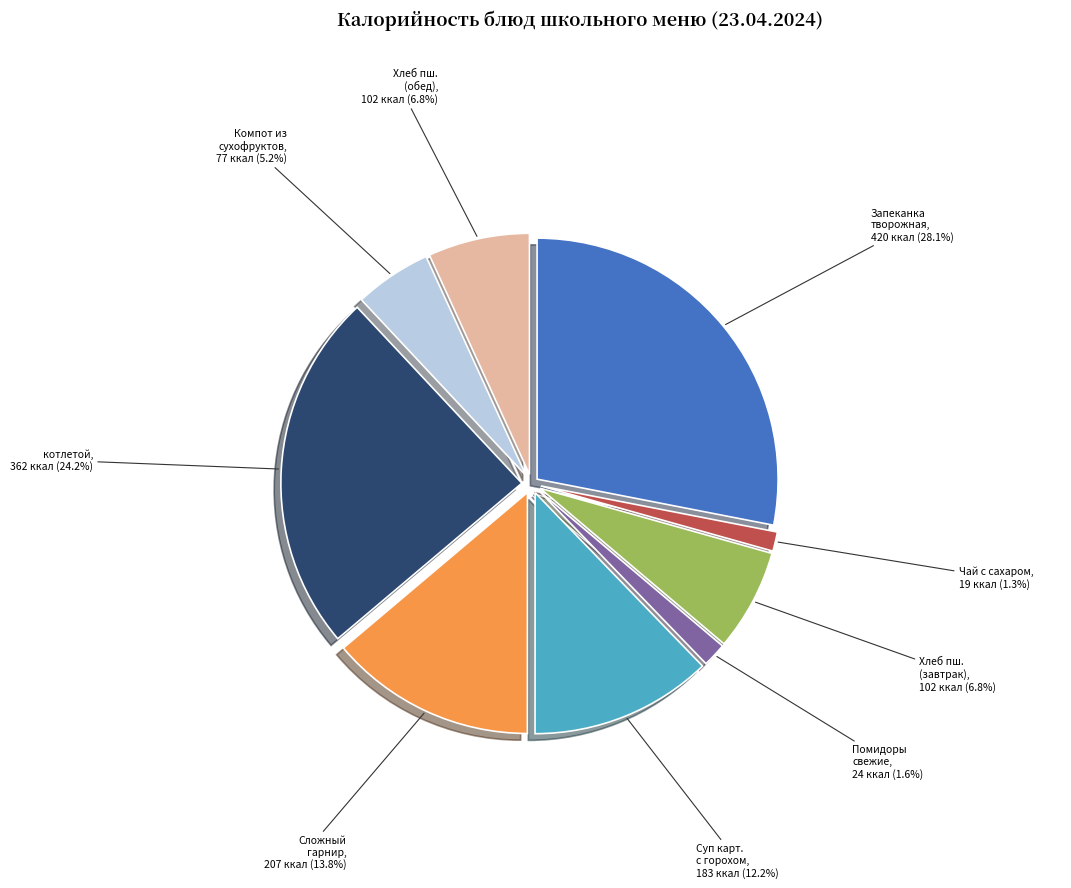

To the nearest percent, what is the average slice percentage?

11%